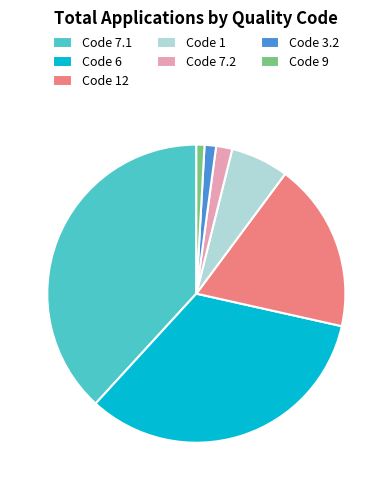

Between Code 6 and Code 9, which is larger?

Code 6